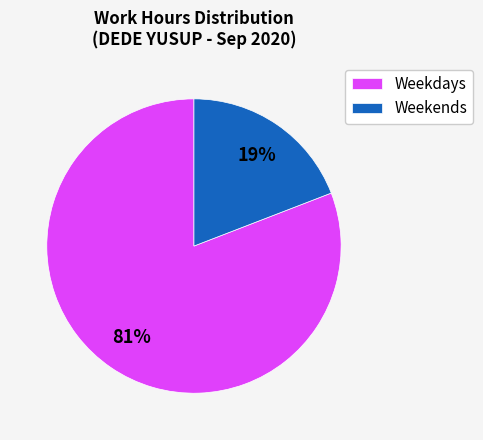

To the nearest percent, what percentage of the pie is Weekends?

19%